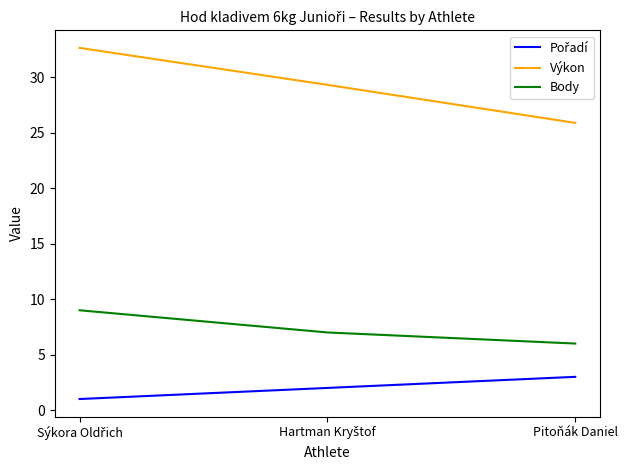

Which series has the largest total across all categories?

Výkon